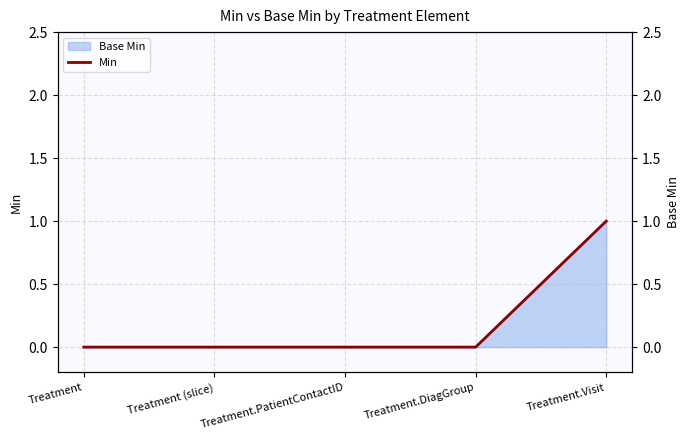

How many values are between 0 and 1?

5